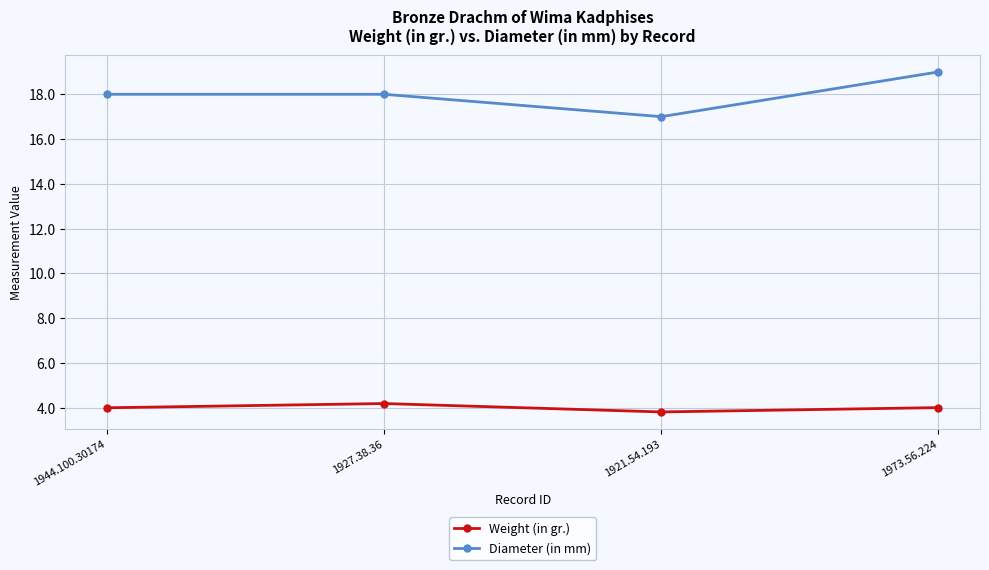

Is this an area chart (filled region under the line)?

No